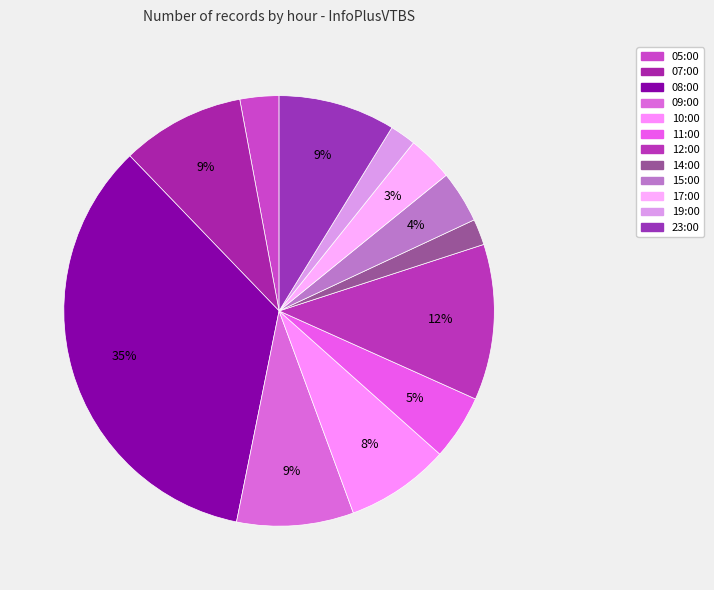

To the nearest percent, what portion does 15:00 represent?

4%